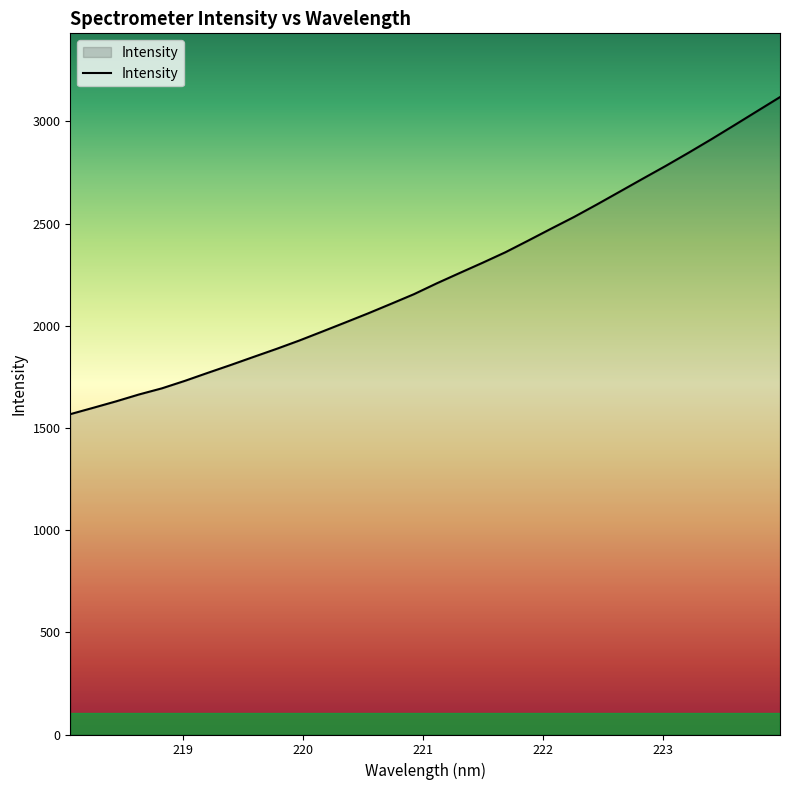

Does the chart have visible grid lines?

No